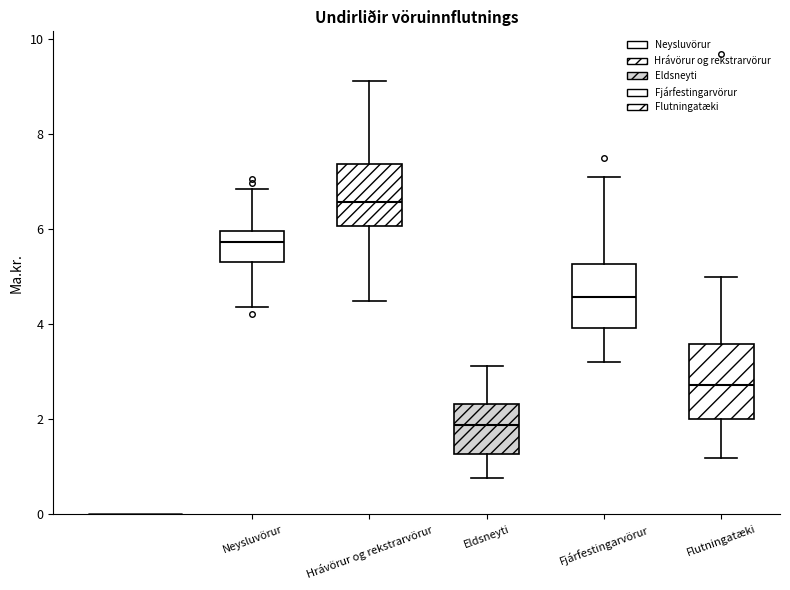

Which box is the tallest, from its lower edge to its upper edge?

Flutningatæki